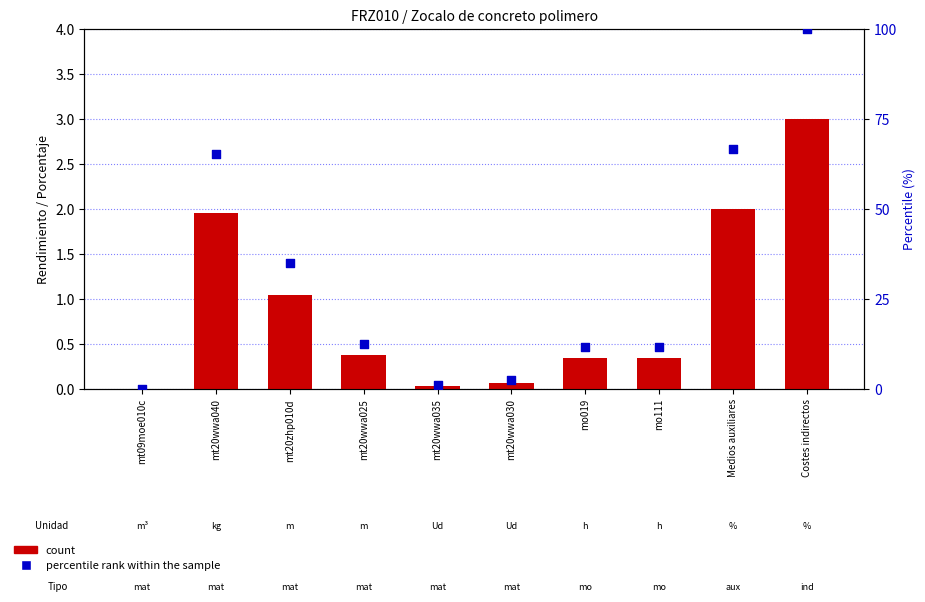

Which series contains the lowest Y value?

count